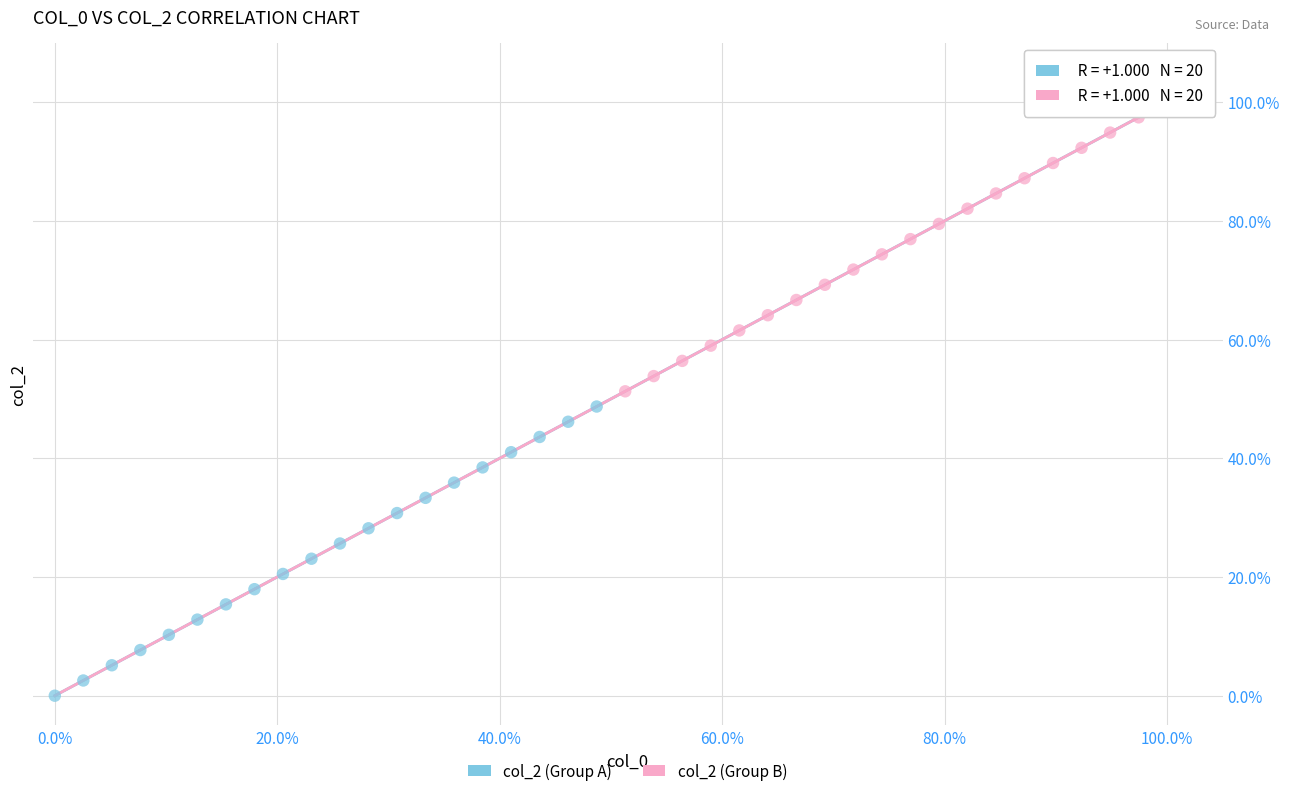

What are all the series names shown in the legend?

col_2 (Group A), col_2 (Group B)